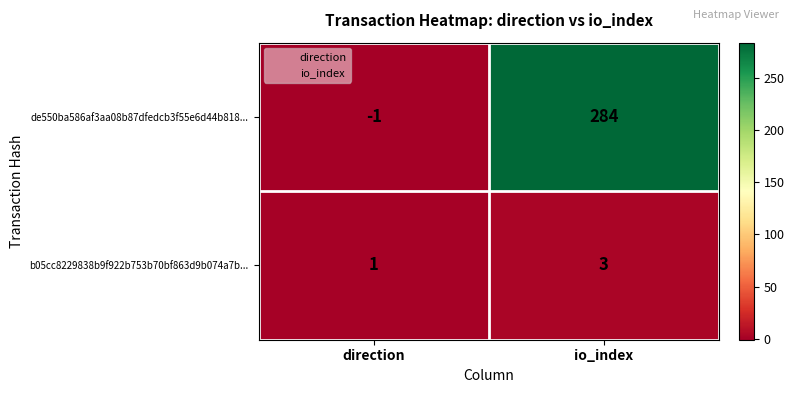

What is the sum of the de550ba586af3aa08b87dfedcb3f55e6d44b818... values at io_index and direction?

283